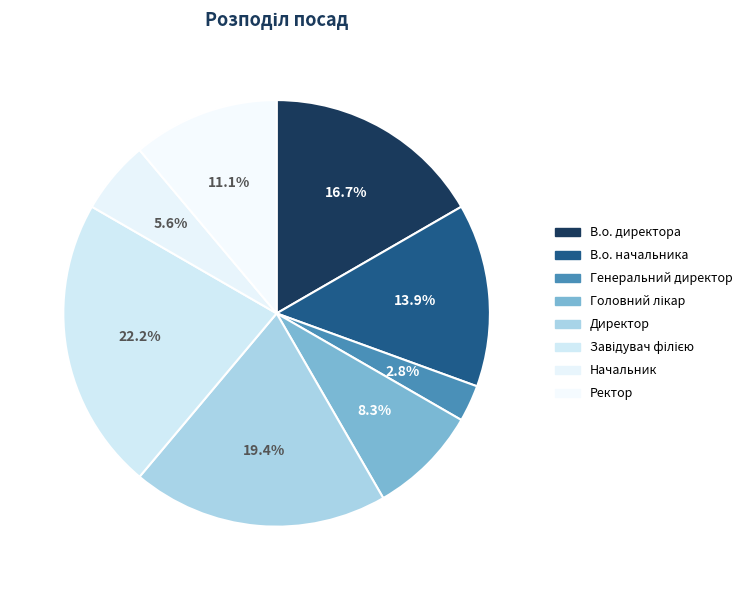

To the nearest percent, what is the combined percentage of В.о. начальника and Начальник?

19%